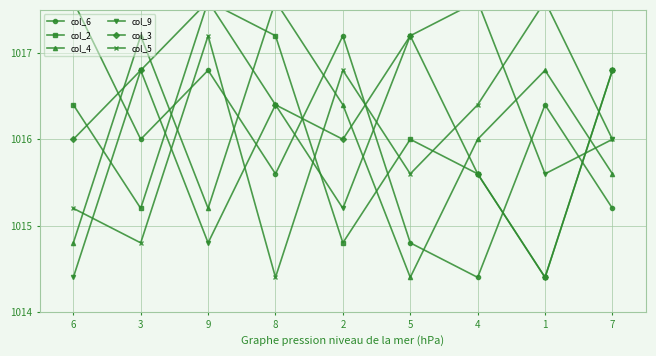

What is the label of the 4th point from the right?

5